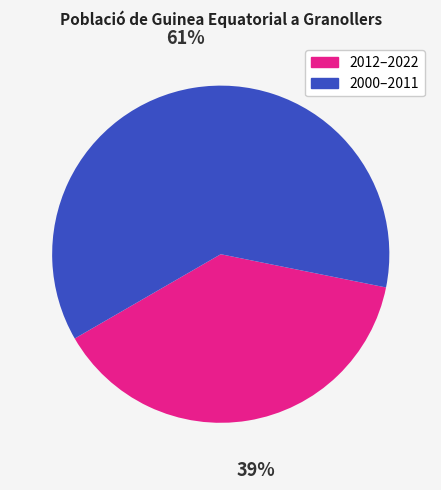

To the nearest percent, what is the average slice percentage?

50%